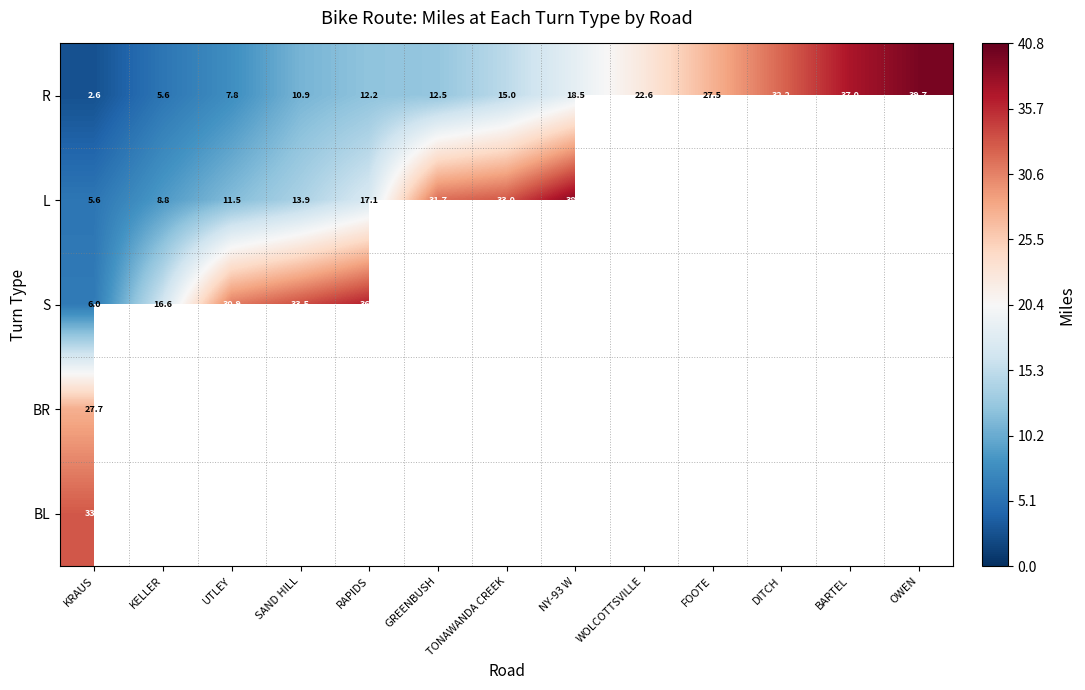

Is it true that L equals 5.6 at KRAUS?

True